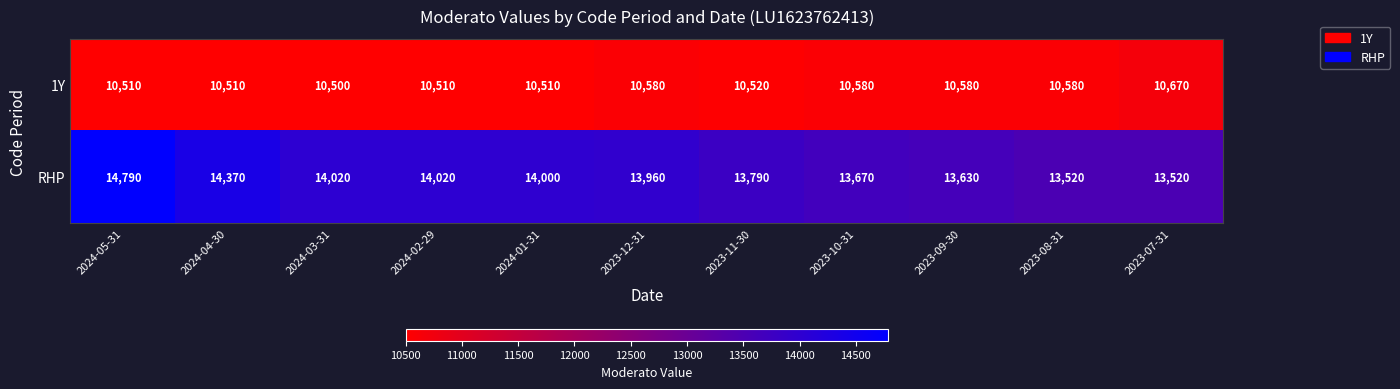

Where does the 1Y series first go above 10520?

2023-12-31